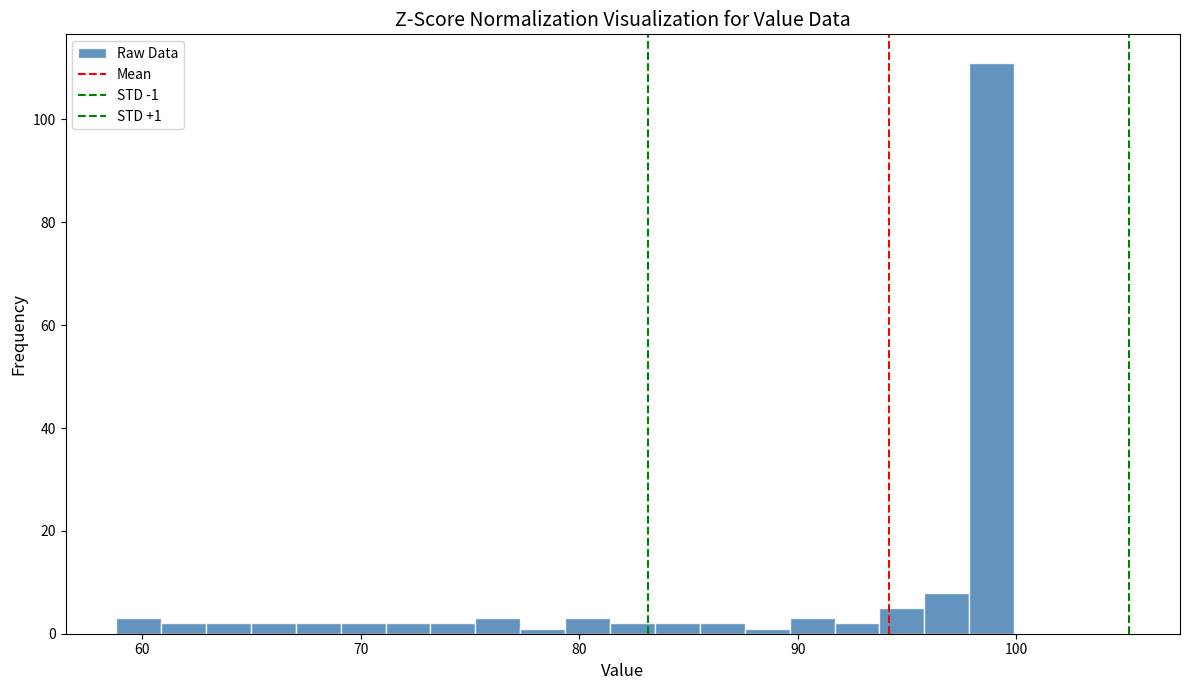

Around what value on the x-axis is the tallest bar? Give the approximate position of its centre, as read against the axis.

99